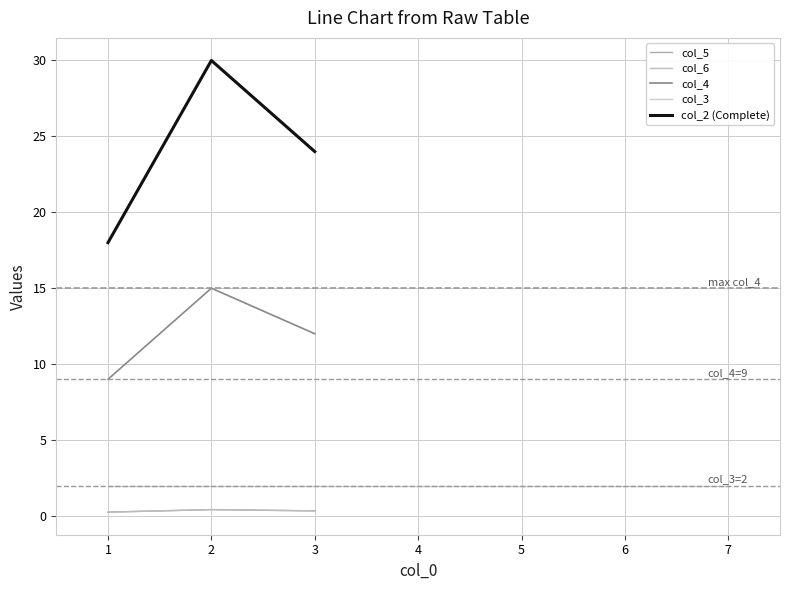

The col_3 series shows 3.4 at 5. True or false?

False